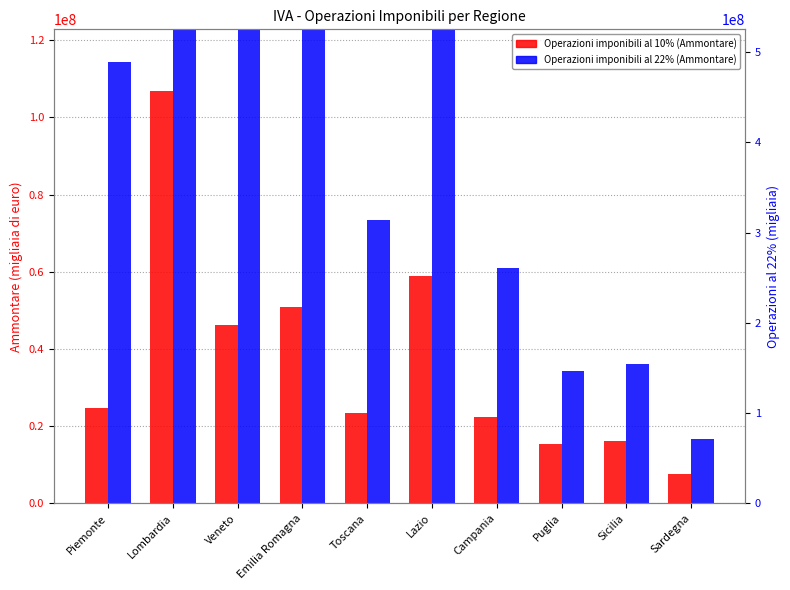

At which label does Operazioni imponibili al 22% (Ammontare) reach its minimum?

Sardegna